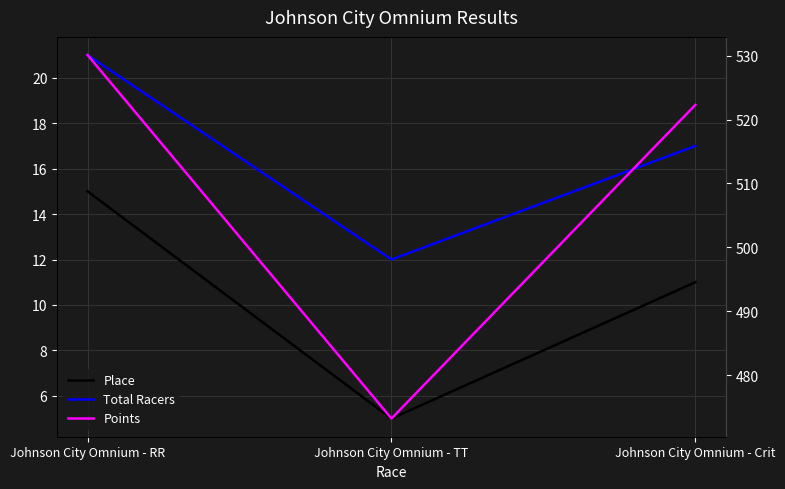

Which category has the highest value in the Place series?

Johnson City Omnium - RR